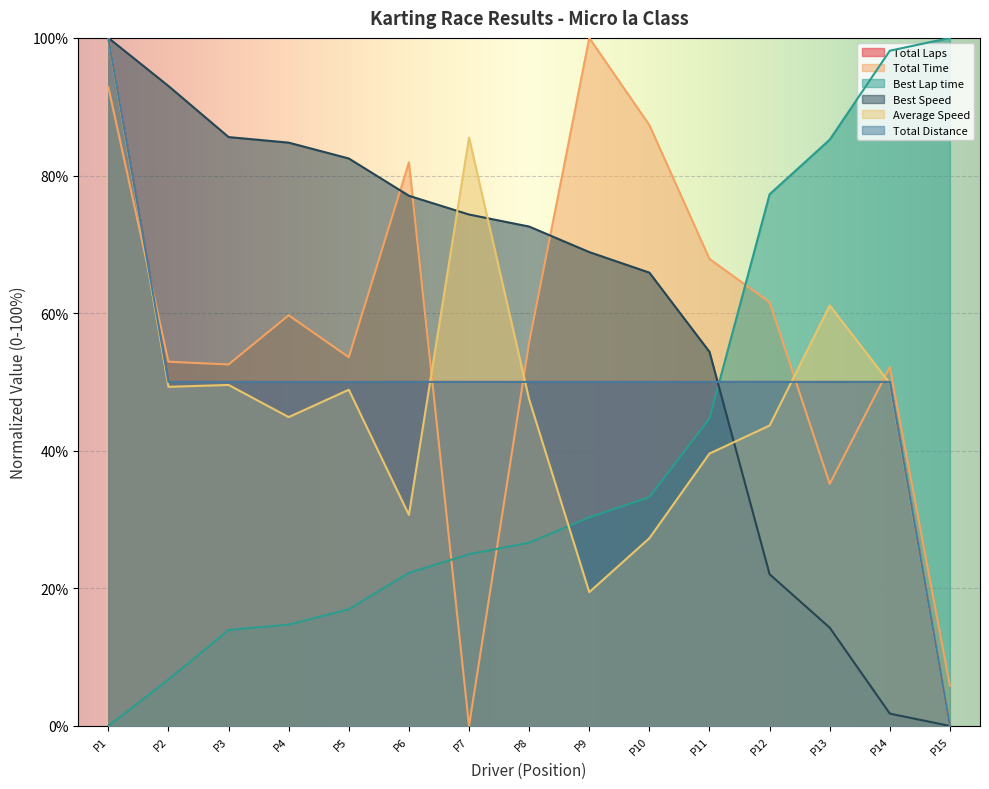

What is the value of the Total Time point at the 15th from the left?

5.8